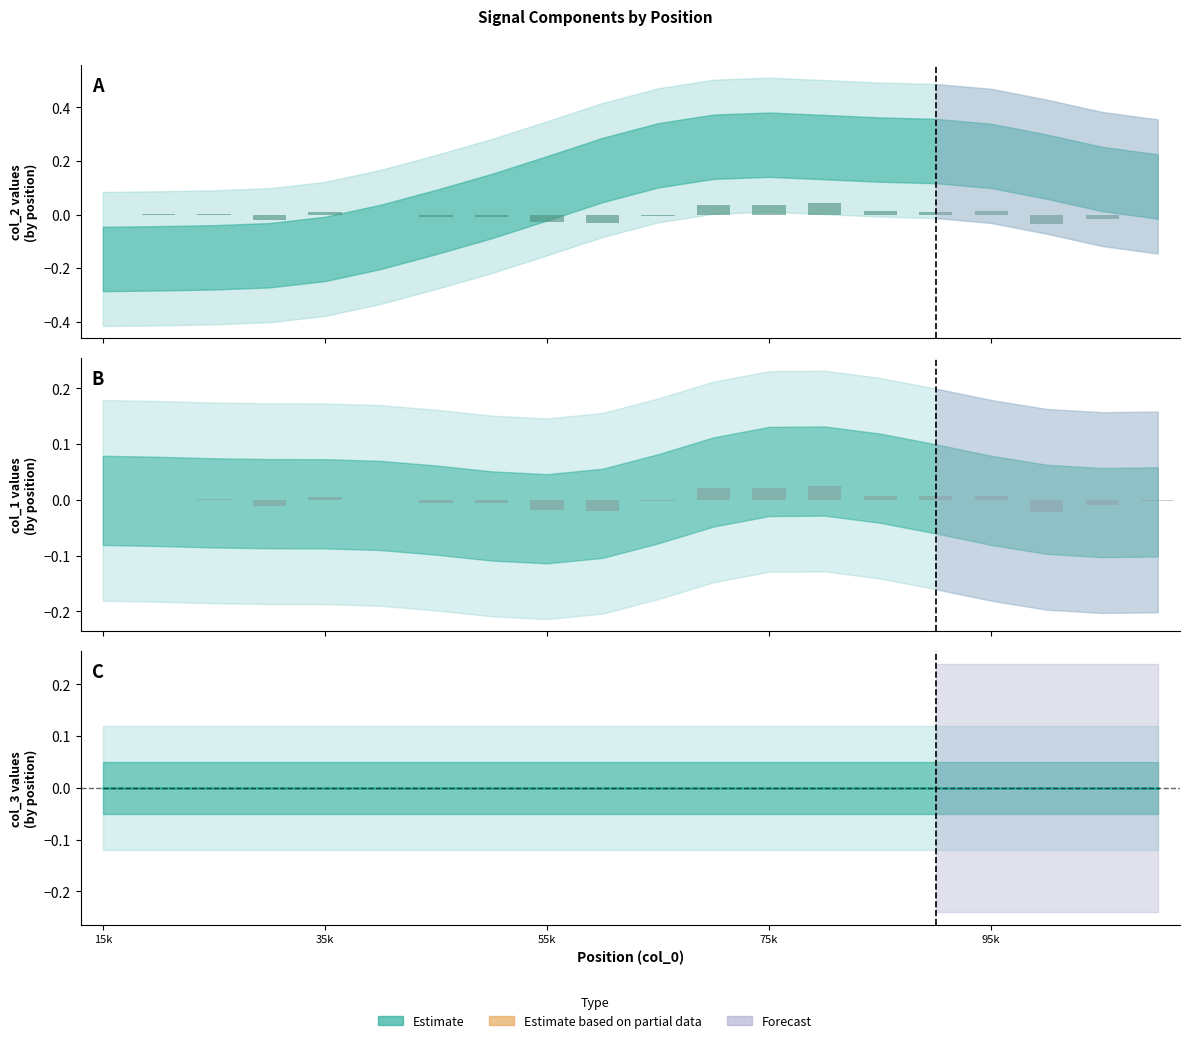

Which has a higher value, 15k or 35k?

35k